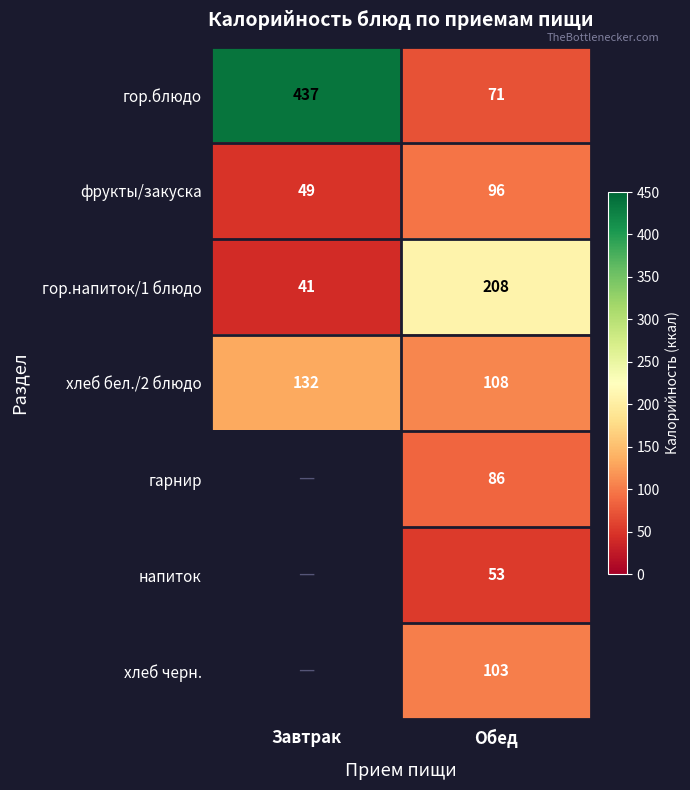

List the labels in order of гор.блюдо value, smallest first.

Обед, Завтрак